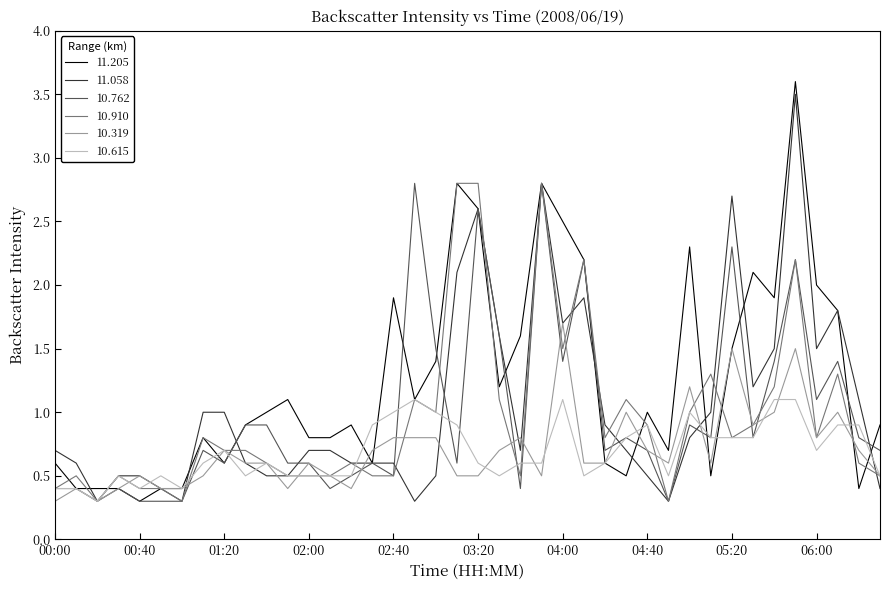

What is the smallest value displayed?

0.3